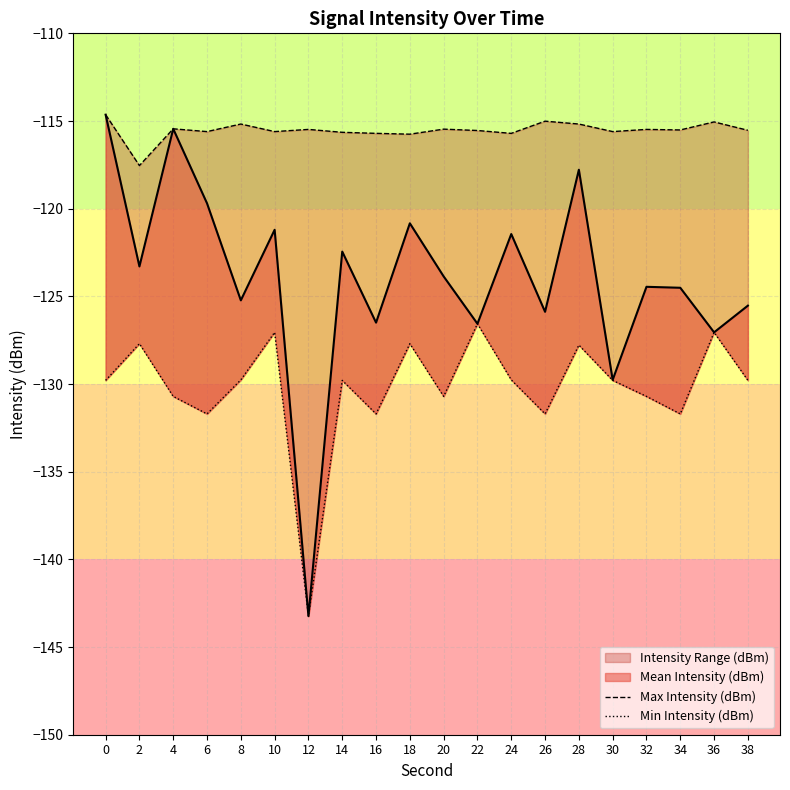

True or false: Max Intensity (dBm) and Min Intensity (dBm) intersect in this chart.

False